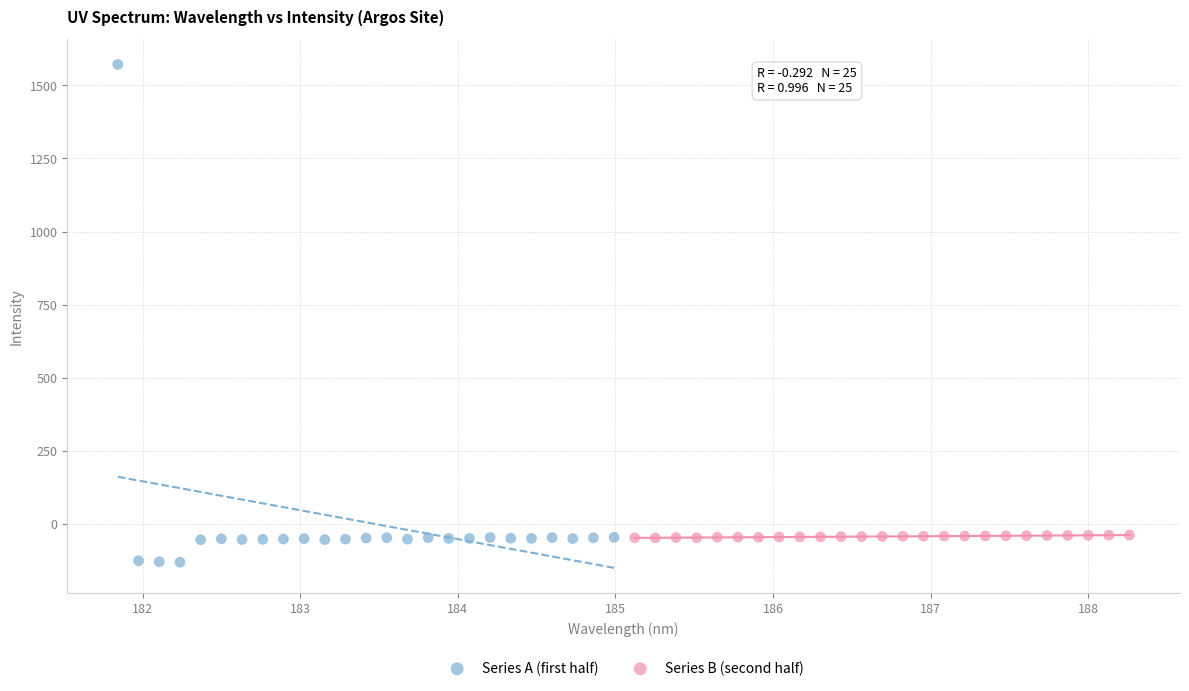

What are all the series names shown in the legend?

Series A (first half), Series B (second half)